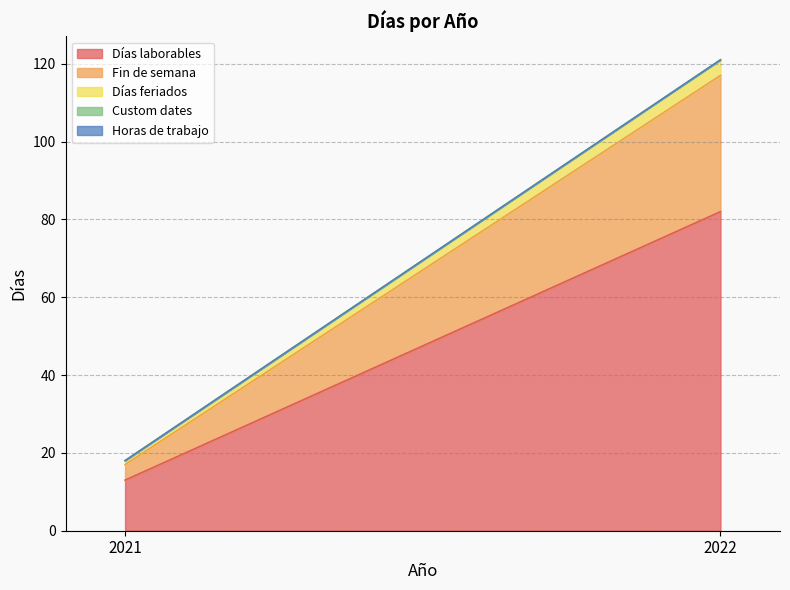

Which series has the widest spread of values?

Días laborables